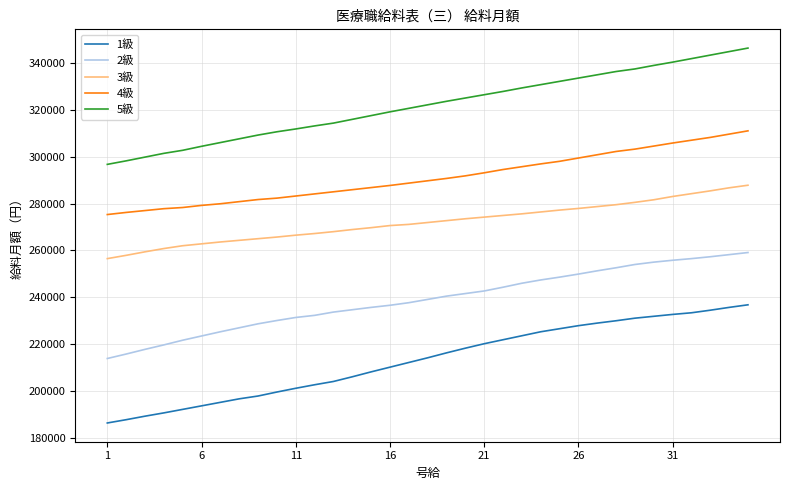

Which series has the largest total across all categories?

5級